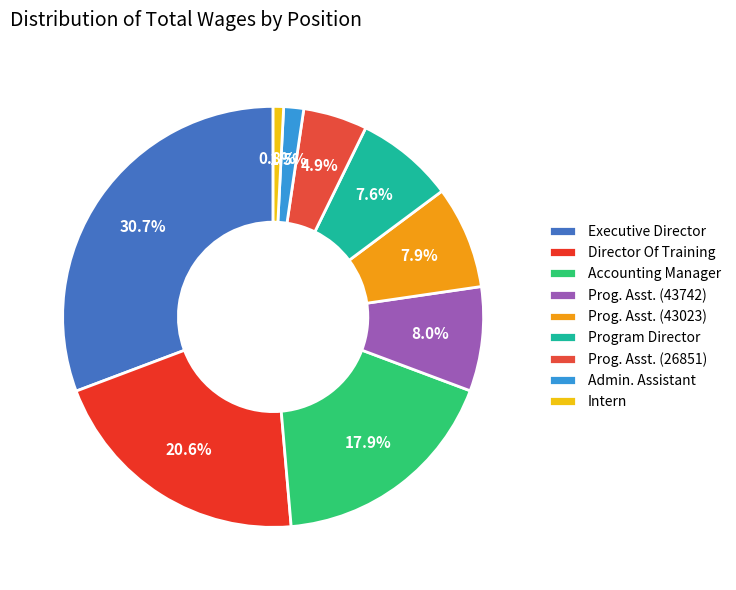

What percentage do Program Director and Executive Director together represent?

38.3%